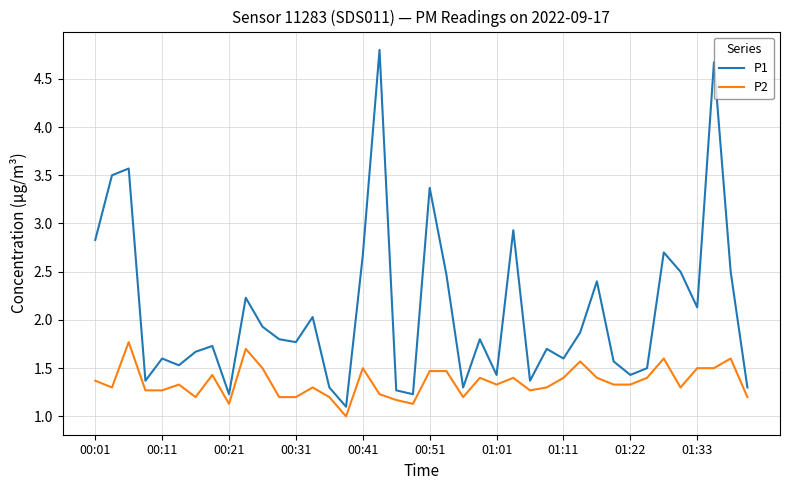

Which series has the widest spread of values?

P1